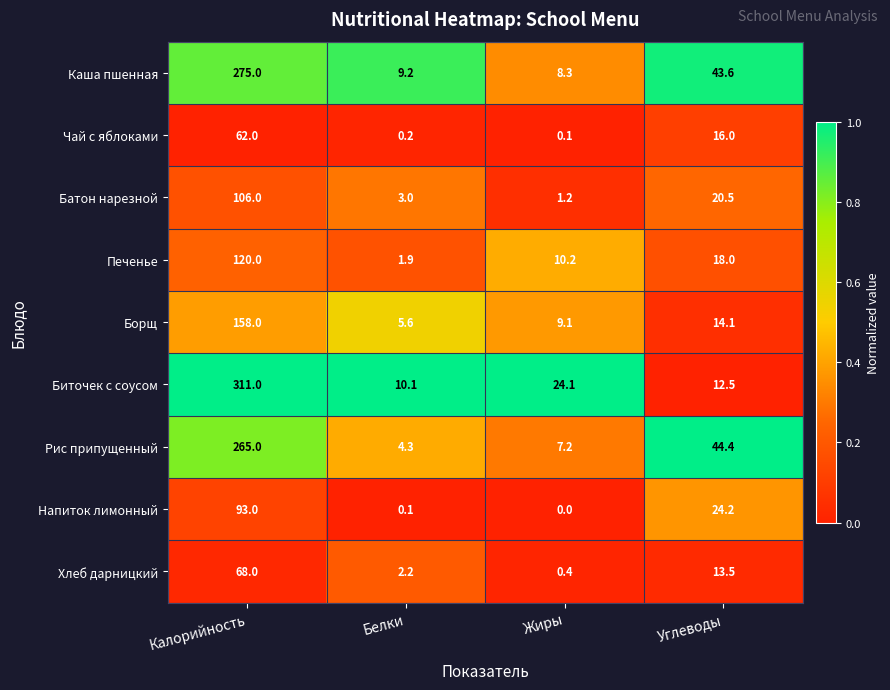

The value of Каша пшенная at Углеводы is 11.2. True or false?

False